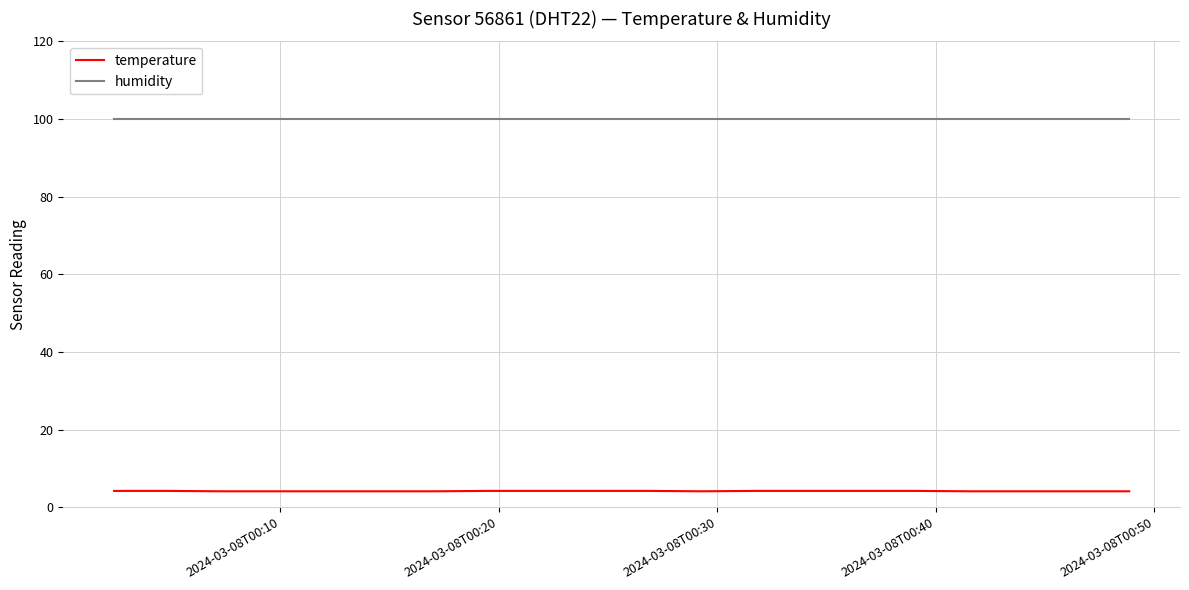

True or false: temperature and humidity intersect in this chart.

False